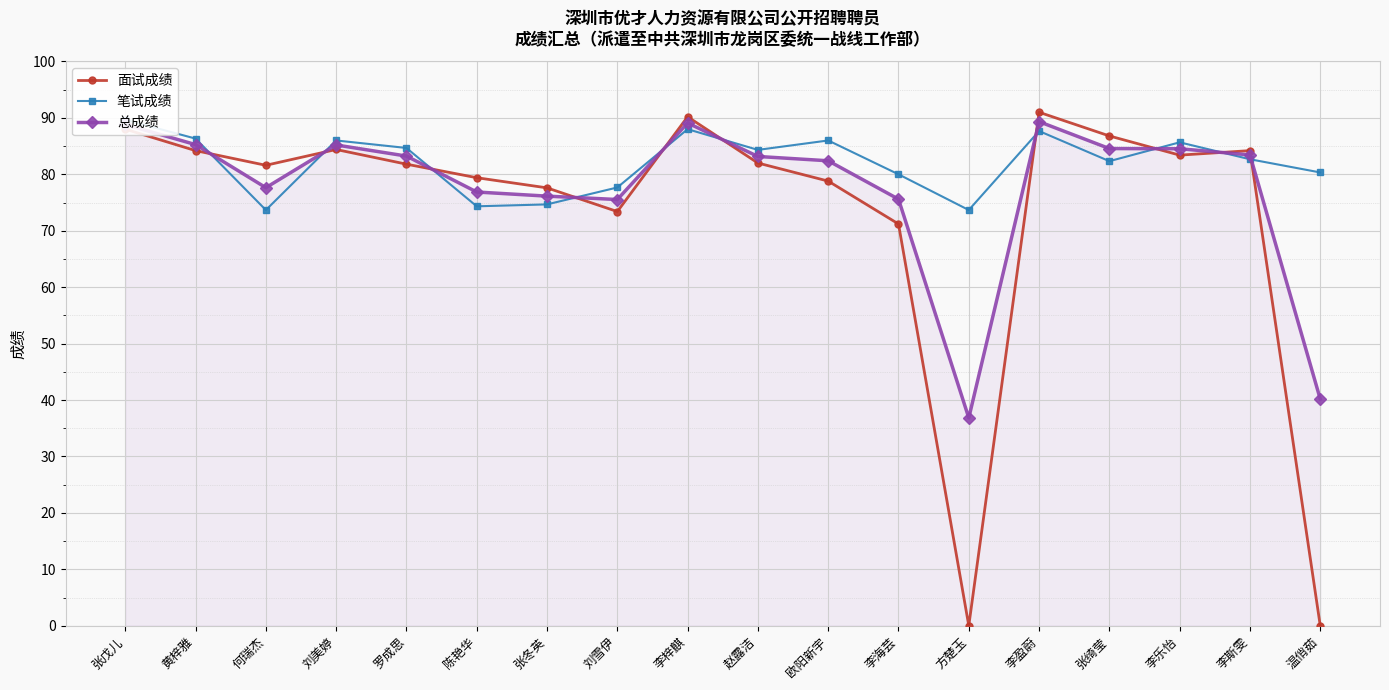

After their last crossing, which series has the higher values: 面试成绩 or 总成绩?

总成绩